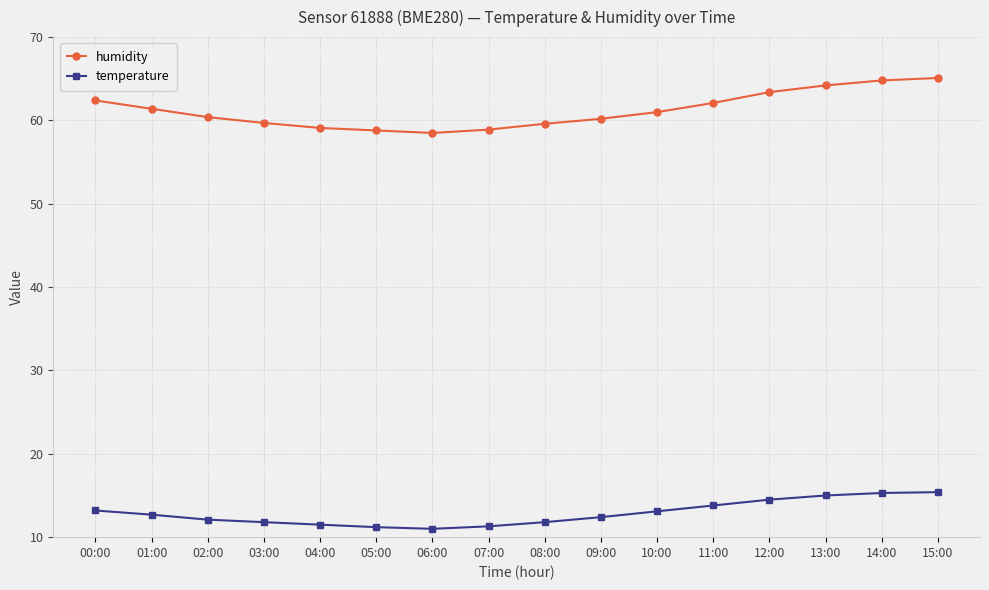

What is the lowest value of the temperature series?

11.0